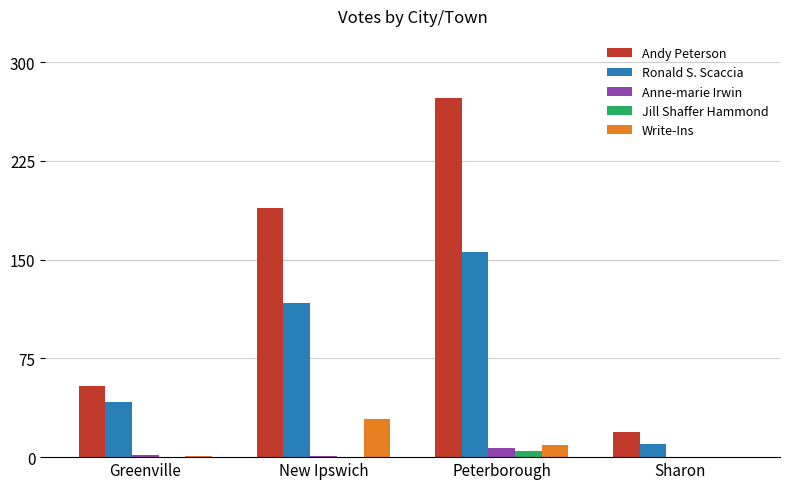

The value of Anne-marie Irwin at Peterborough is 7. True or false?

True